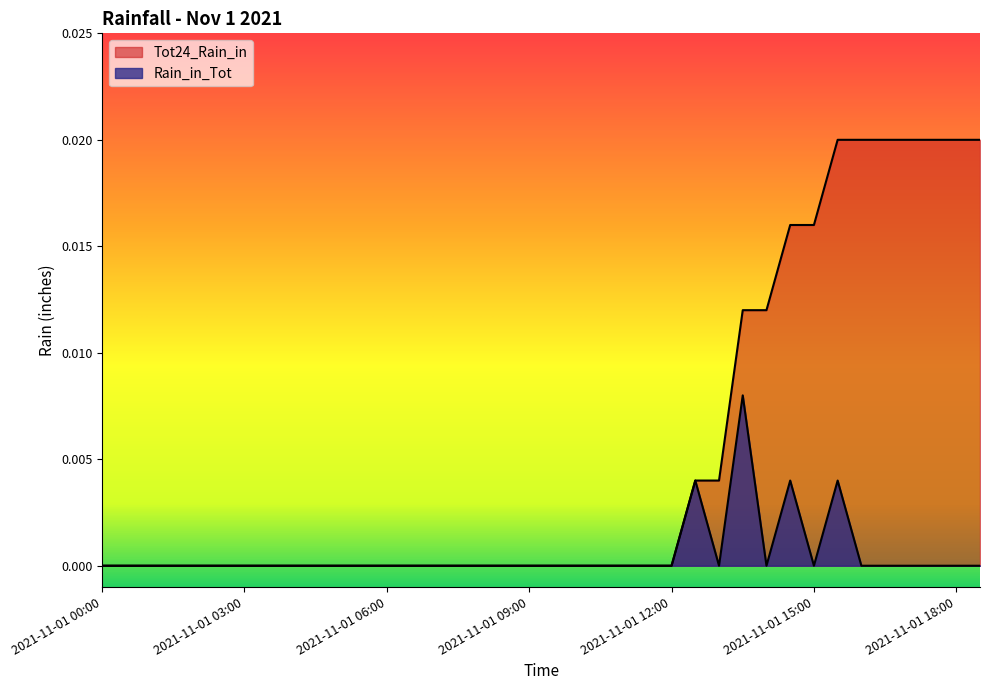

How many lines are shown in the chart?

2